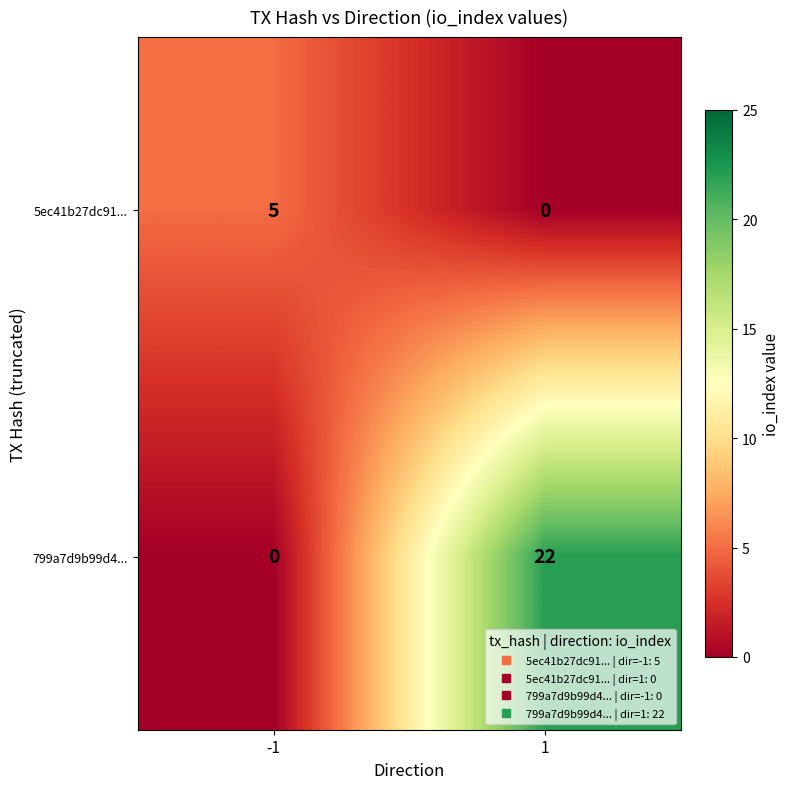

What is the difference between the highest and lowest values at 1?

22